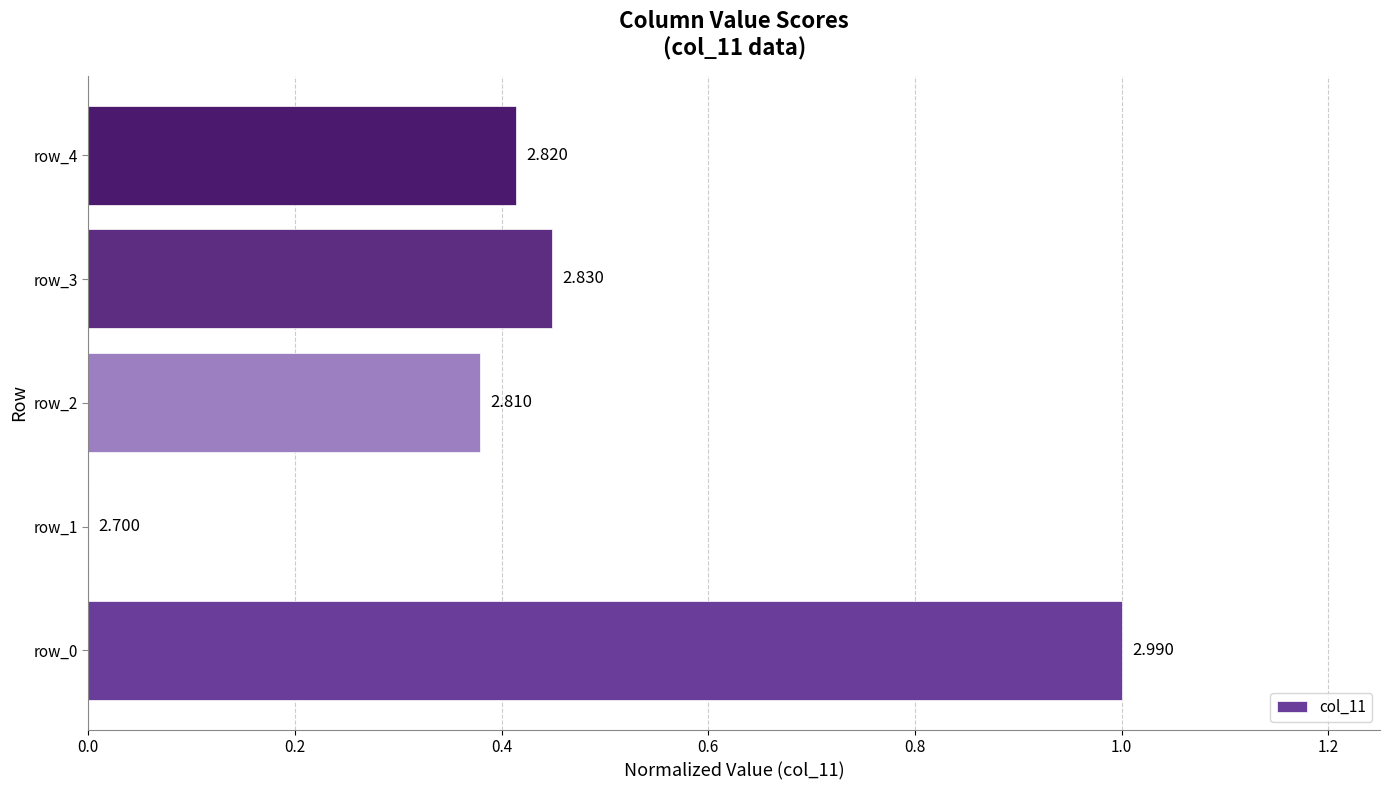

What is the difference between the maximum and minimum values?

1.0